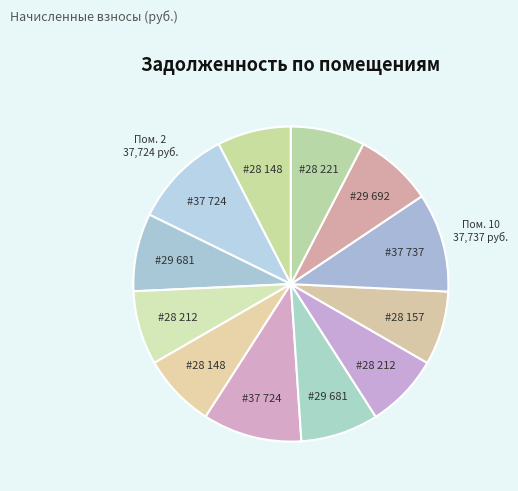

How many slices are in this pie chart?

12